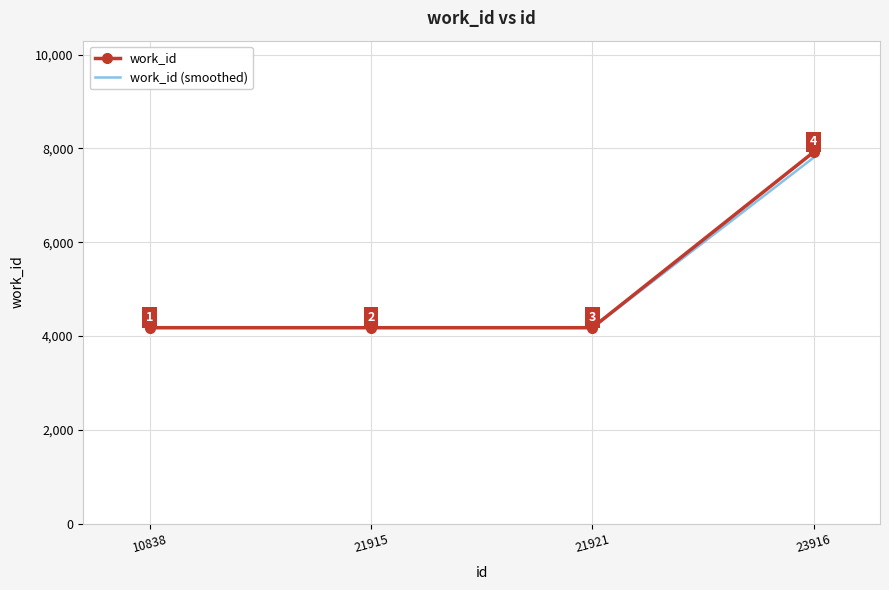

How many work_id values are between 4177 and 7922?

4